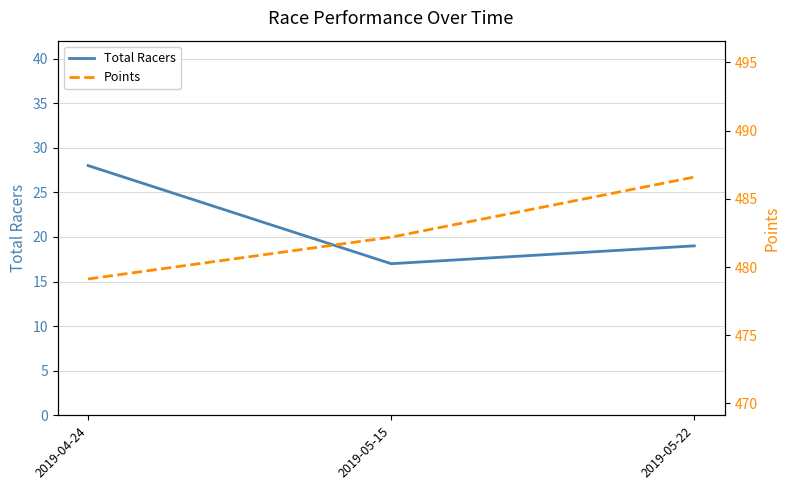

What is the difference between the highest and lowest values at 2019-05-22?

467.6